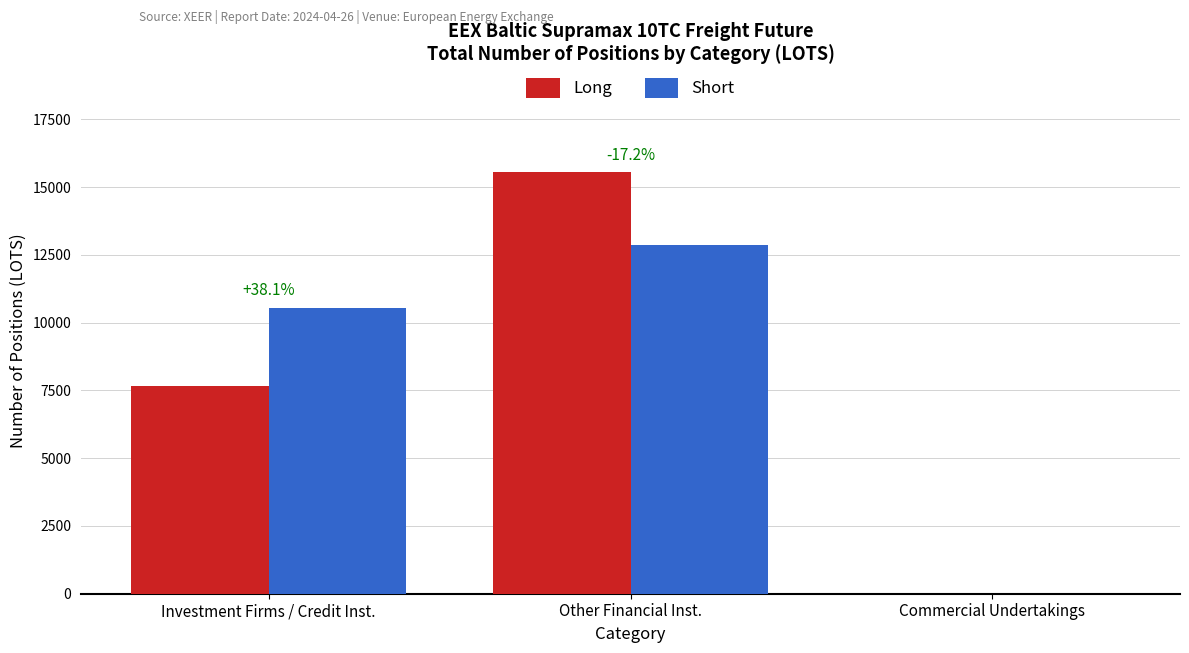

Between Investment Firms / Credit Inst. and Other Financial Inst., which series saw the biggest shift?

Long